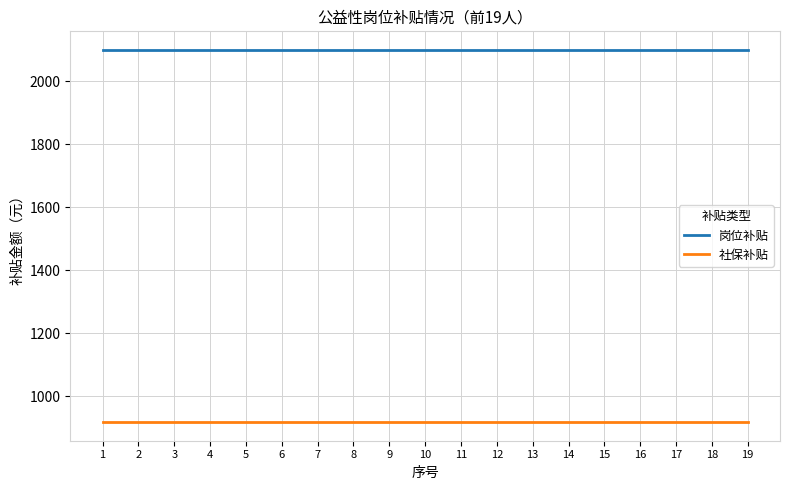

Does the chart have visible grid lines?

Yes